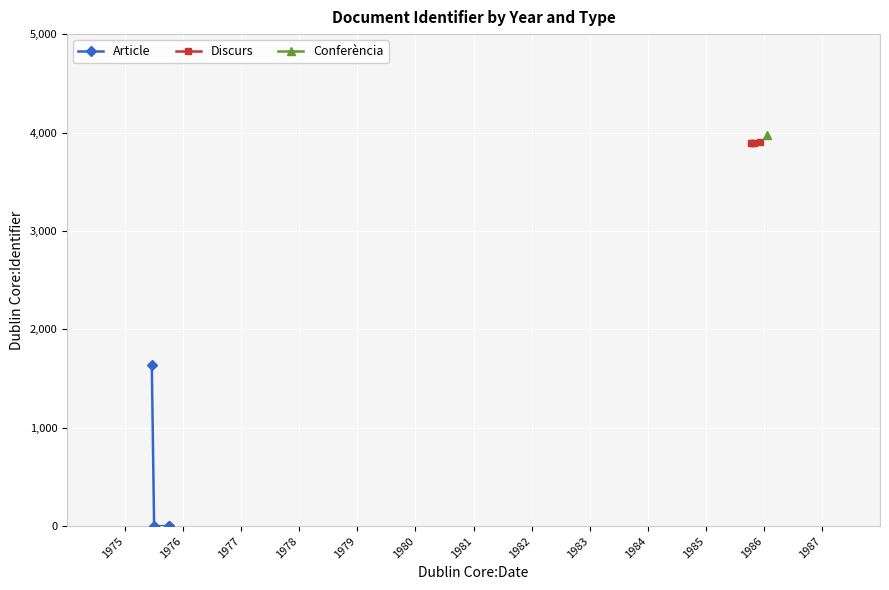

What is the minimum value for Discurs?

3893